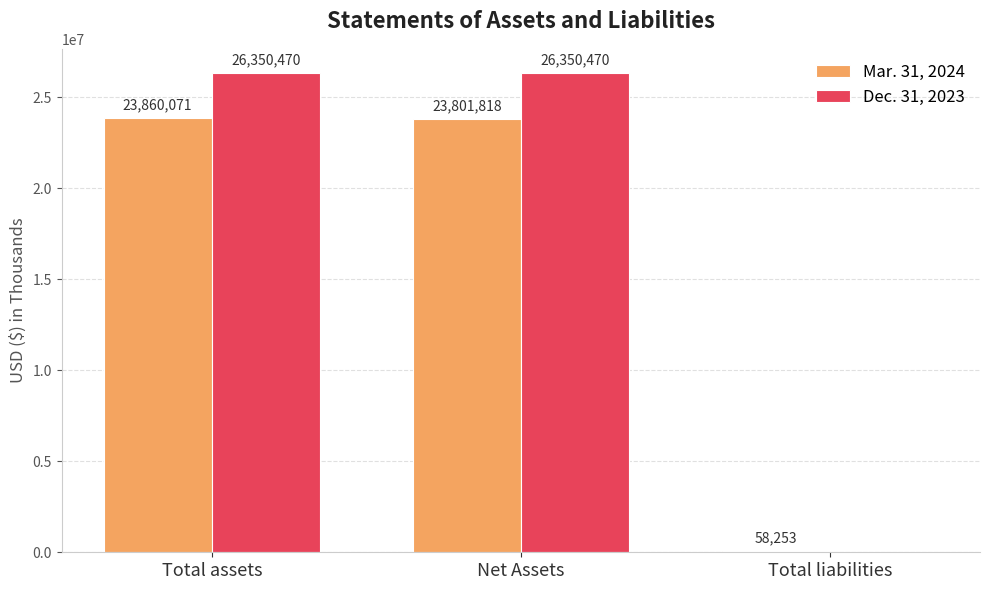

True or false: Dec. 31, 2023 has a value of 10865637 at Net Assets.

False